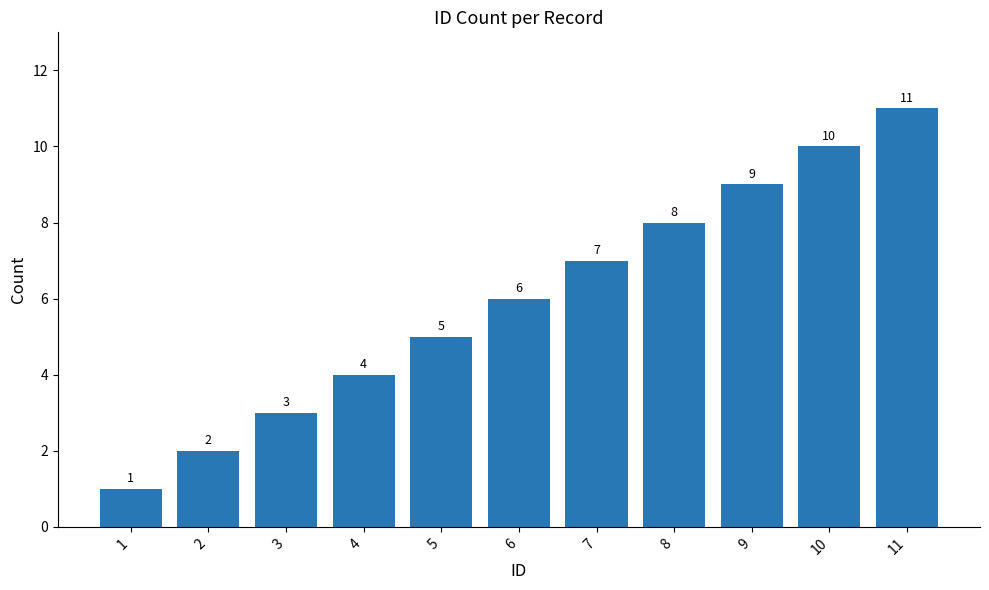

What is the difference between the maximum and minimum values?

10